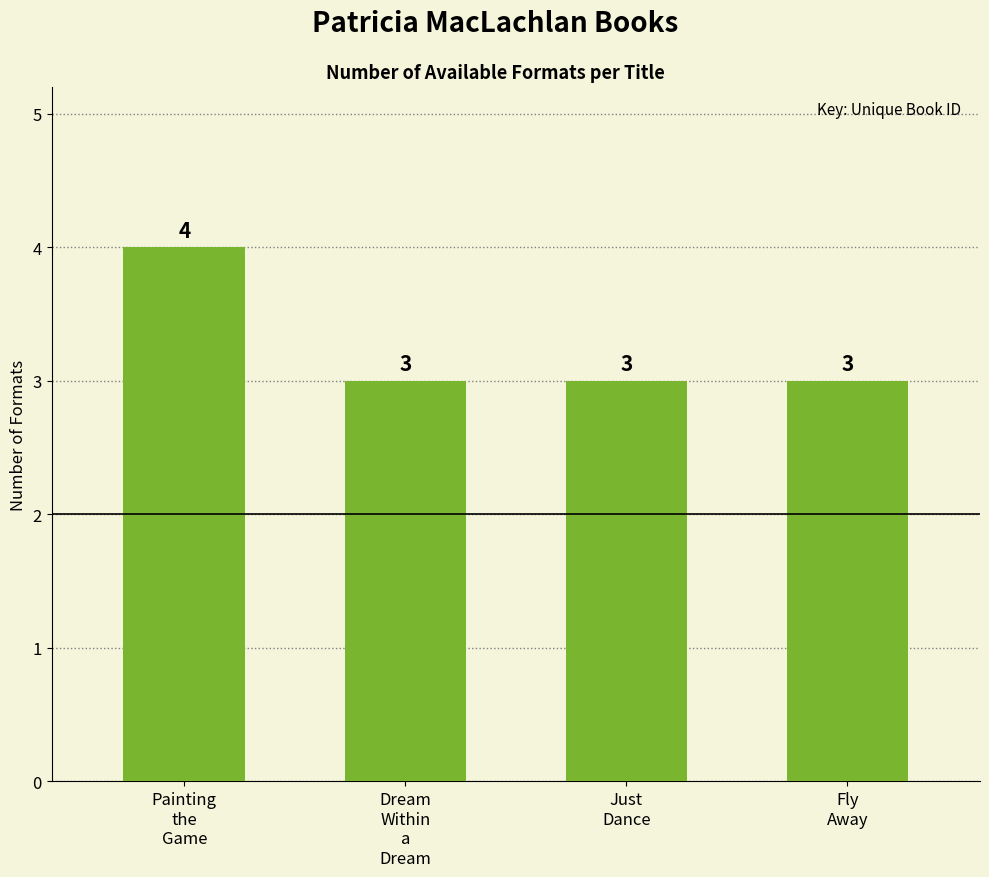

What is the sum of all values?

13